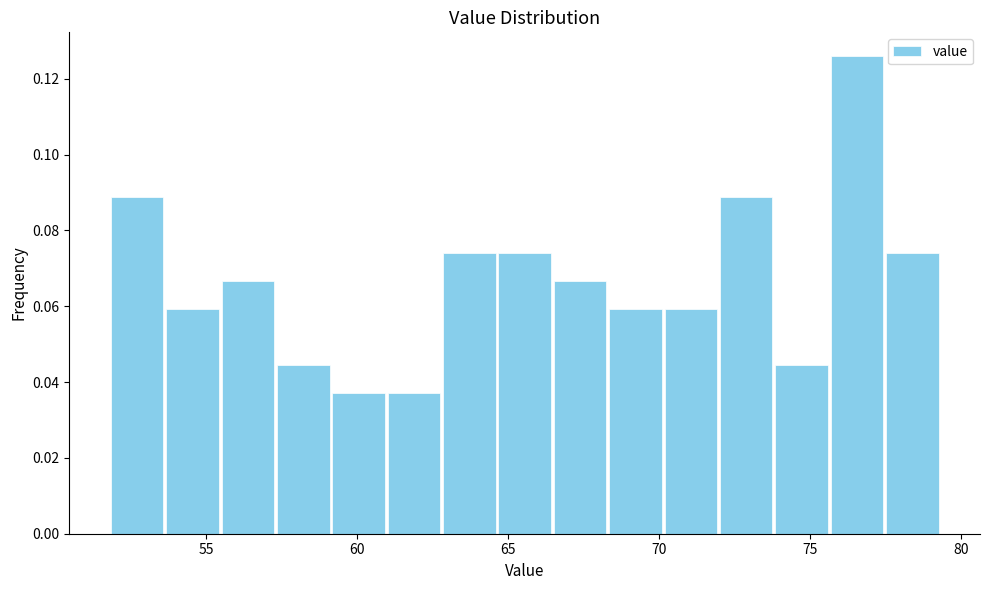

Around what value on the x-axis is the tallest bar? Give the approximate position of its centre, as read against the axis.

76.5